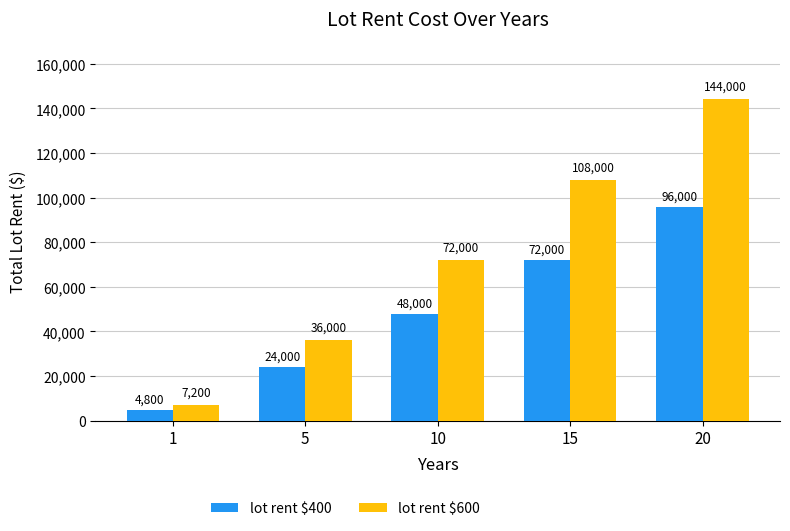

What is the sum of all lot rent $400 values?

244800